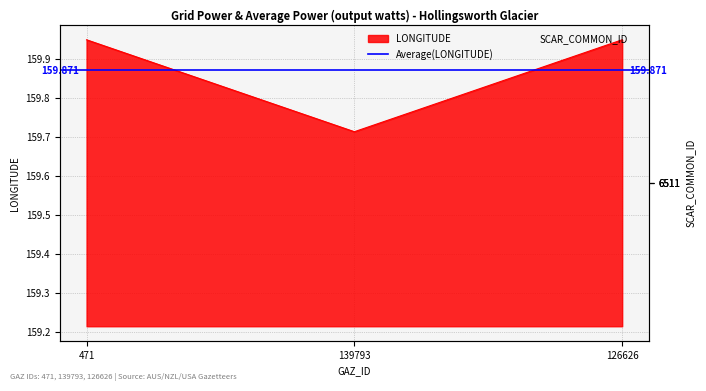

What is the difference between the values at 471 and 139793?

0.2